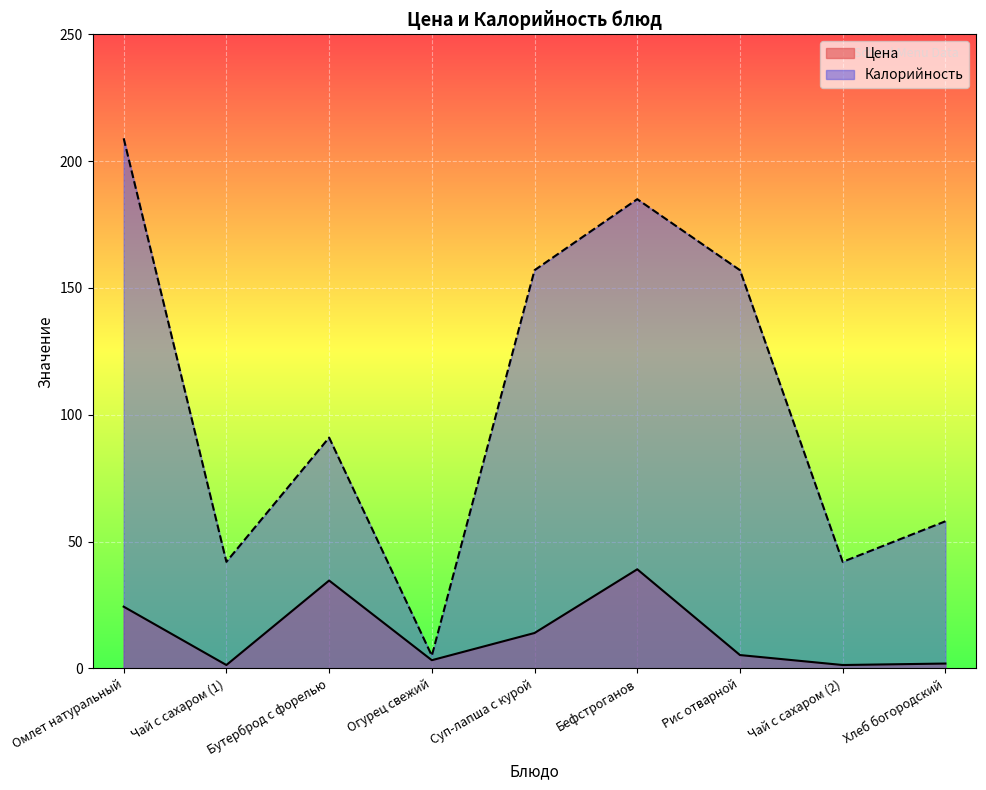

What is the difference between the maximum and second lowest values in the Цена series?

37.8